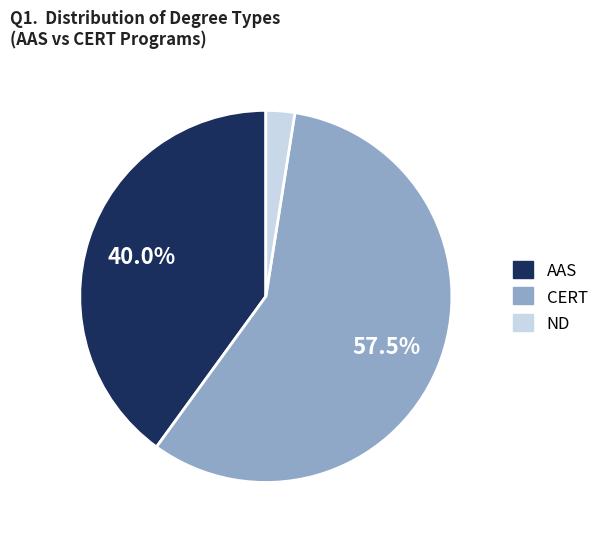

Does any single category account for the majority?

Yes